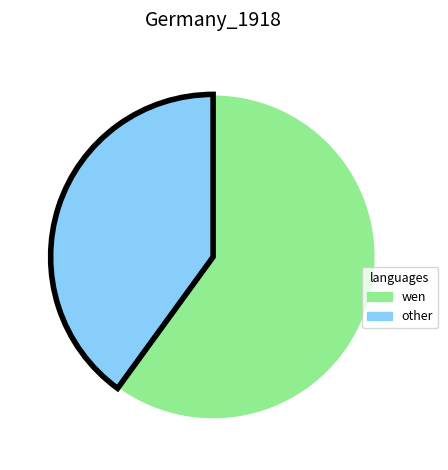

Does any single category account for the majority?

Yes